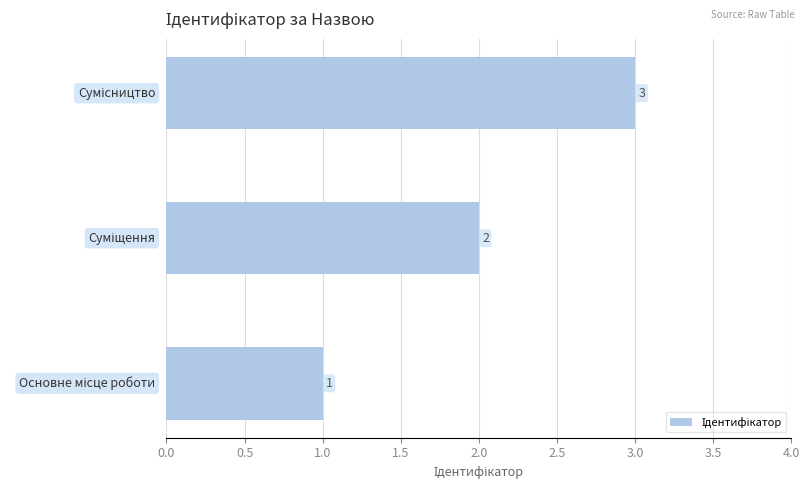

What is the sum of all values?

6